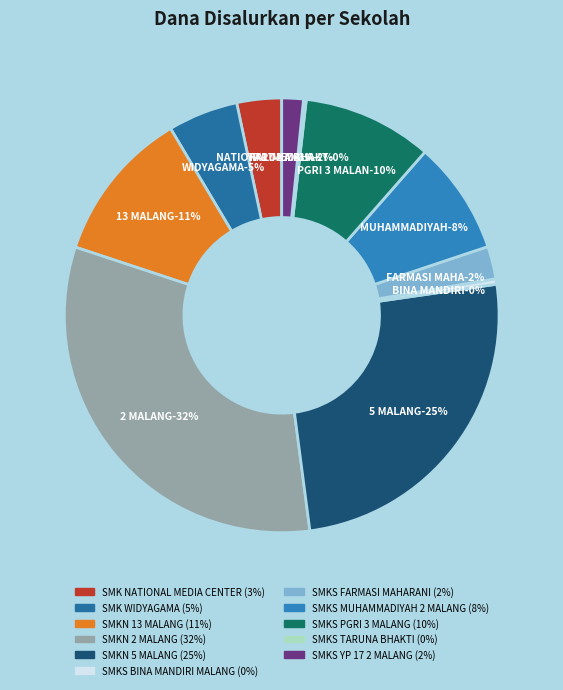

What is the change in value from SMKN 13 MALANG to SMKS YP 17 2 MALANG?

-119000000